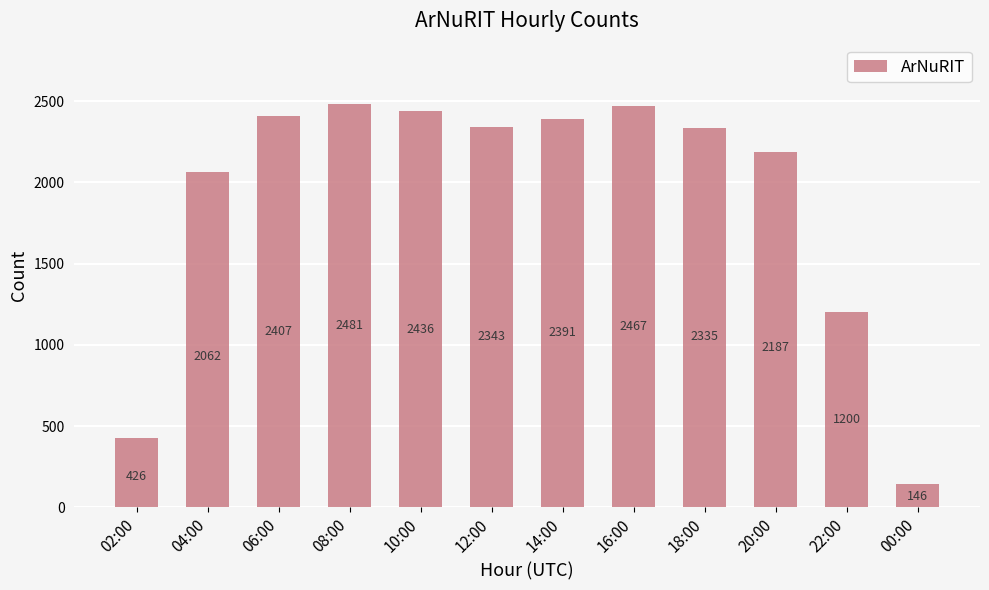

Are the bars grouped side by side (vs. stacked)?

No